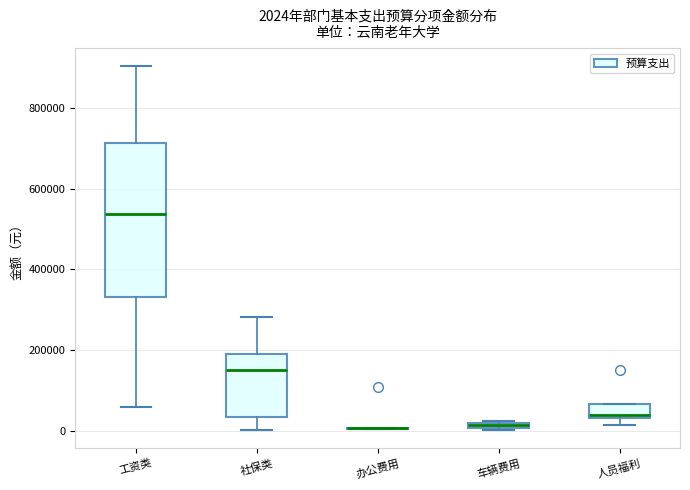

Comparing the boxes themselves (not the whiskers), which one is the tallest?

工资类